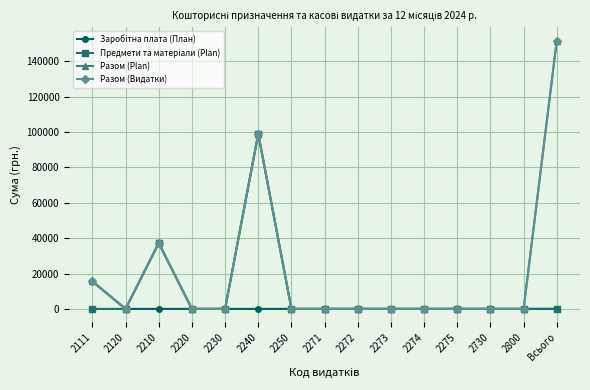

At how many categories does at least one series exceed 123282?

1